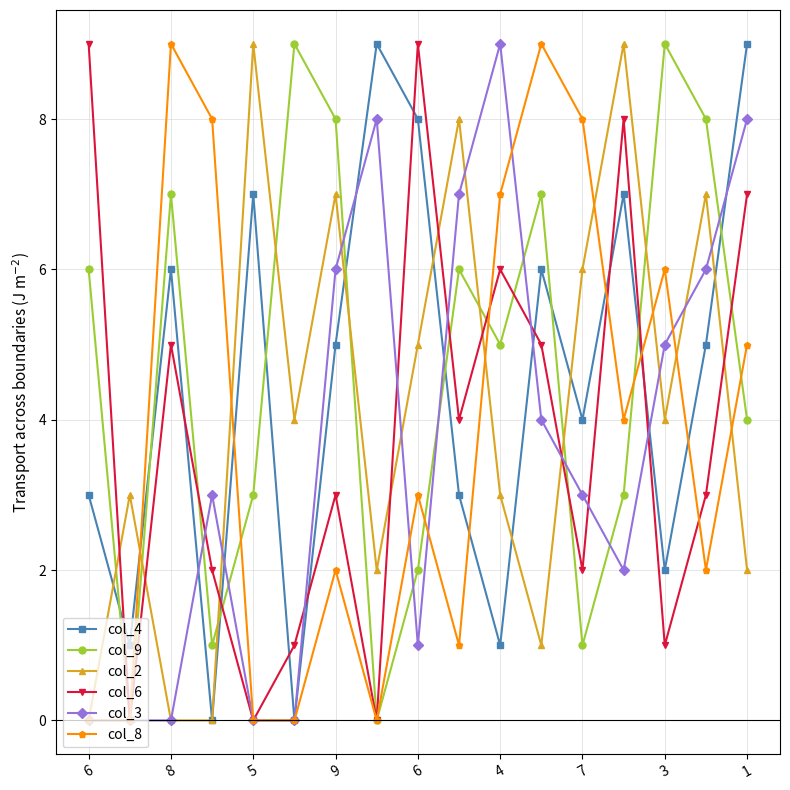

True or false: col_8 has more than 2 interior local peaks.

True